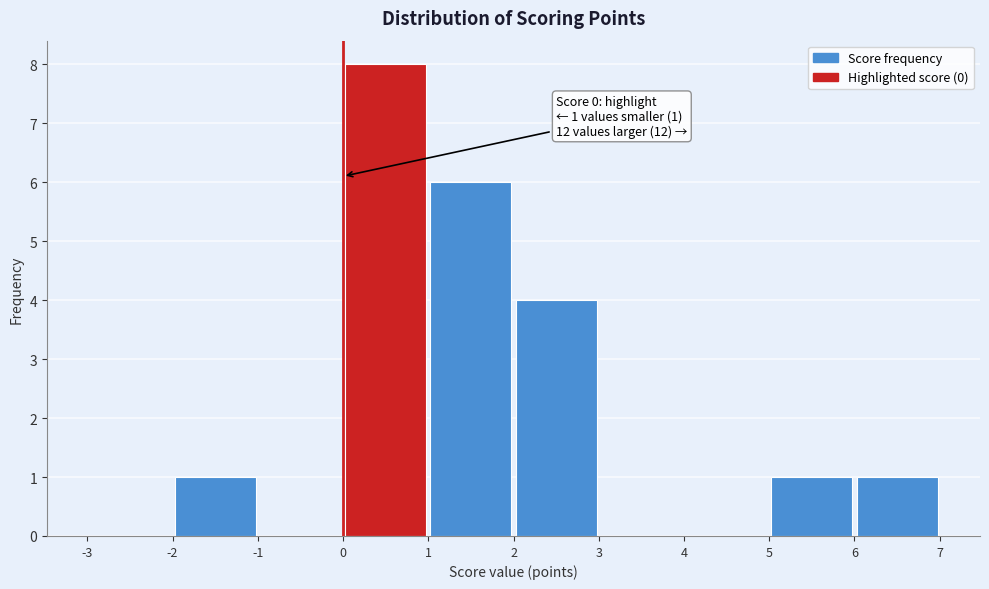

Which range on the x-axis has the tallest bar?

0 to 1